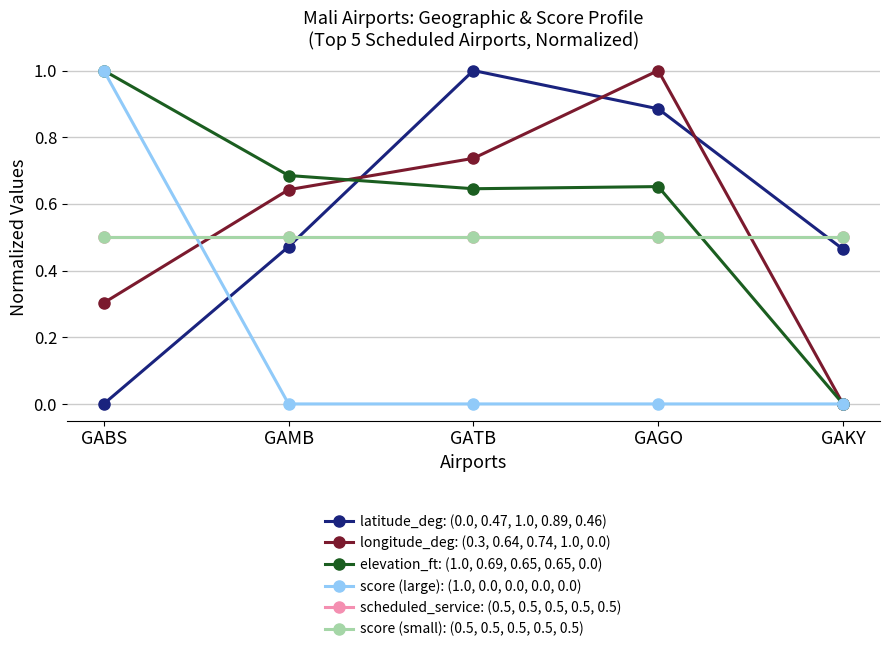

At how many categories does at least one series exceed 0?

5